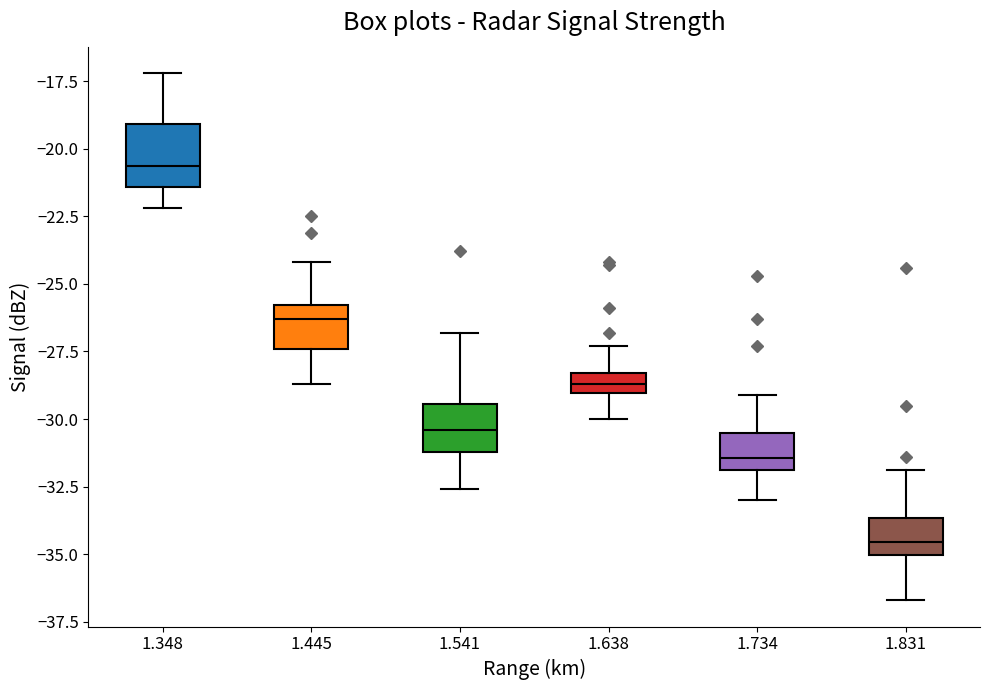

Reading left to right, transcribe this box plot: for each box, give where its median line is, the range the box spans, and where its two whiskers end, as read against the y-axis. The values are not printed on the chart, so give them approximately, as read against the axis.

1.348: median -20.5, box -21.5 to -19.0, whiskers -22.0 to -17.0
1.445: median -26.5, box -27.5 to -26.0, whiskers -28.5 to -24.0
1.541: median -30.5, box -31.0 to -29.5, whiskers -32.5 to -27.0
1.638: median -28.5 (inside the box), box -29.0 to -28.5, whiskers -30.0 to -27.5
1.734: median -31.5, box -32.0 to -30.5, whiskers -33.0 to -29.0
1.831: median -34.5, box -35.0 to -33.5, whiskers -36.5 to -32.0